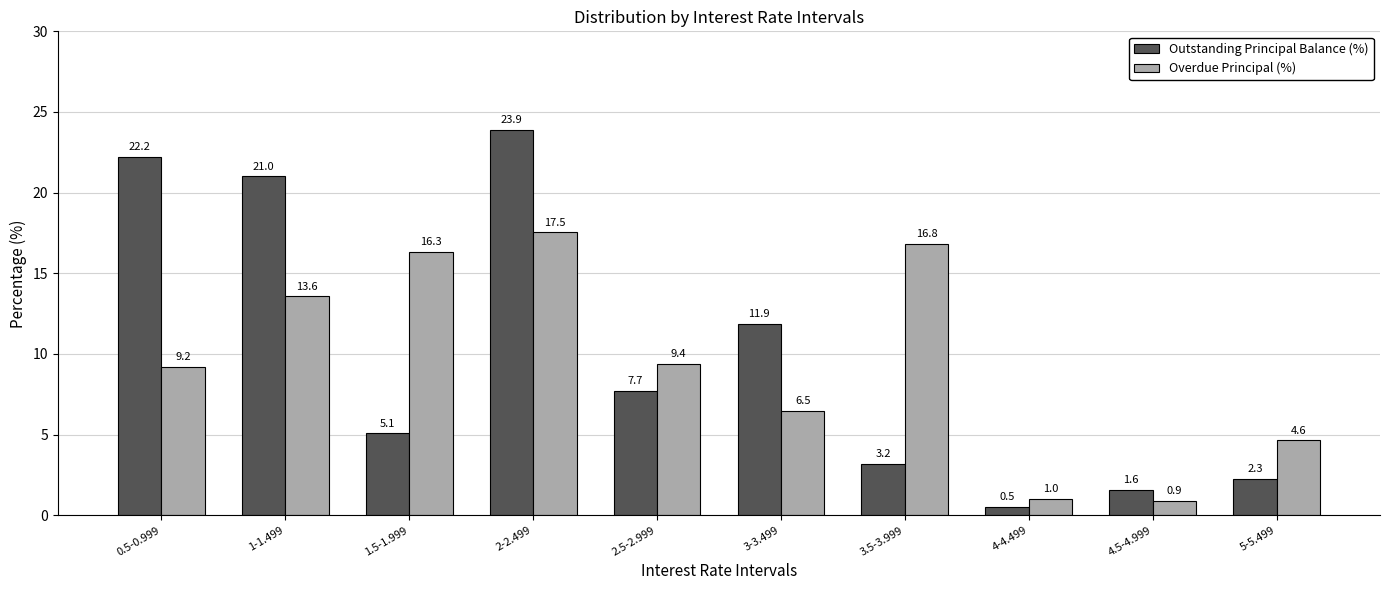

Reading right to left, list all the values displayed in this chart.

Outstanding Principal Balance (%): 5-5.499=2.3	4.5-4.999=1.6	4-4.499=0.5	3.5-3.999=3.2	3-3.499=11.9	2.5-2.999=7.7	2-2.499=23.9	1.5-1.999=5.1	1-1.499=21.0	0.5-0.999=22.2
Overdue Principal (%): 5-5.499=4.6	4.5-4.999=0.9	4-4.499=1.0	3.5-3.999=16.8	3-3.499=6.5	2.5-2.999=9.4	2-2.499=17.5	1.5-1.999=16.3	1-1.499=13.6	0.5-0.999=9.2